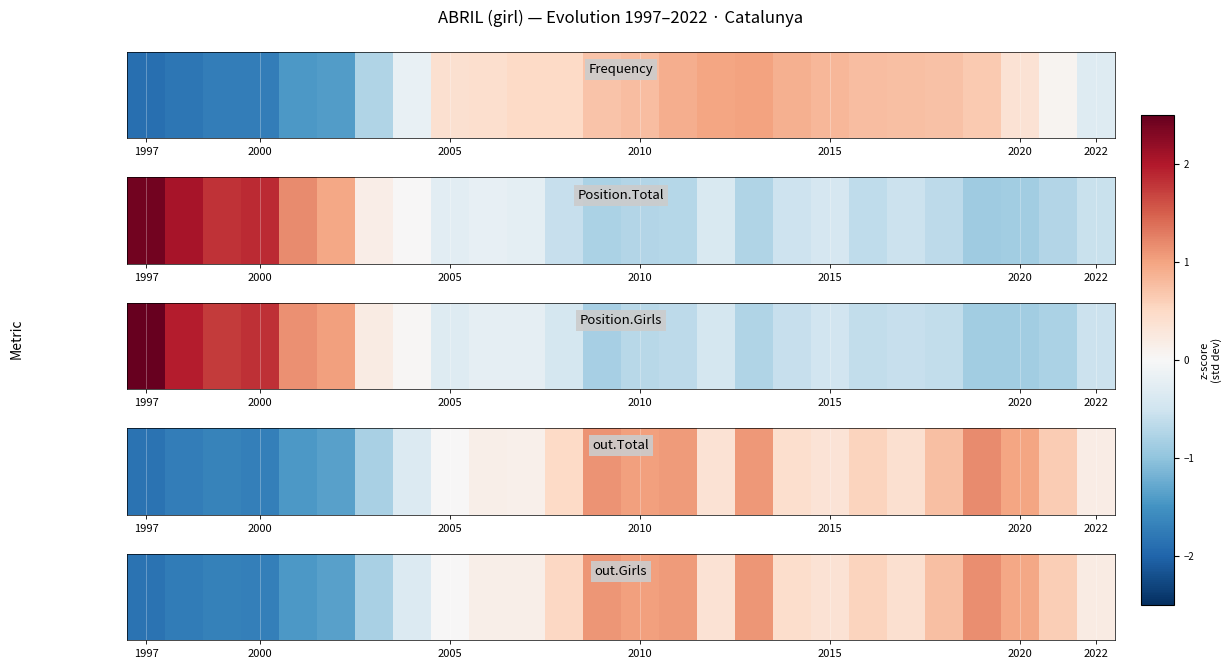

The chart shows a value of 1.1 at 14. True or false?

True